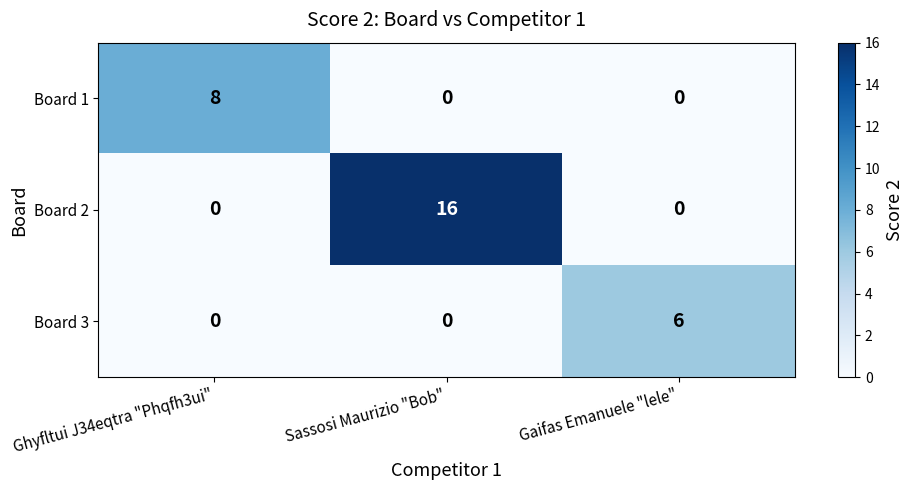

Rank the series by their average value, from lowest to highest.

Board 3, Board 1, Board 2